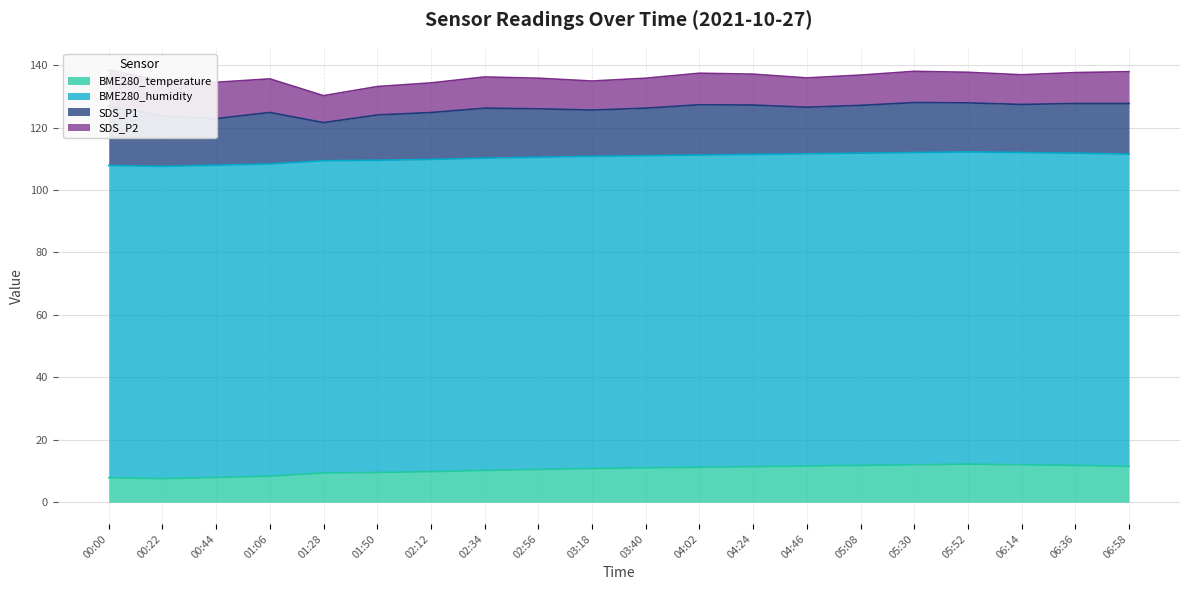

What is the value of the BME280_humidity point at the 17th from the left?

100.0